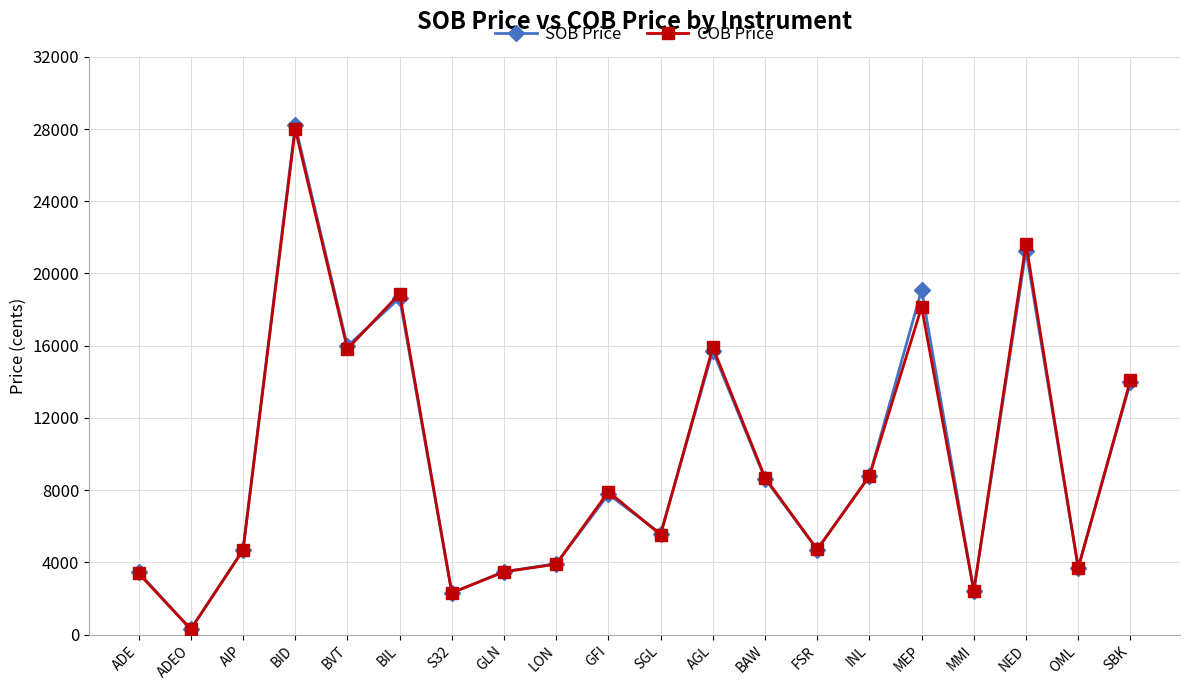

Between LON and AGL, which series saw the biggest shift?

COB Price